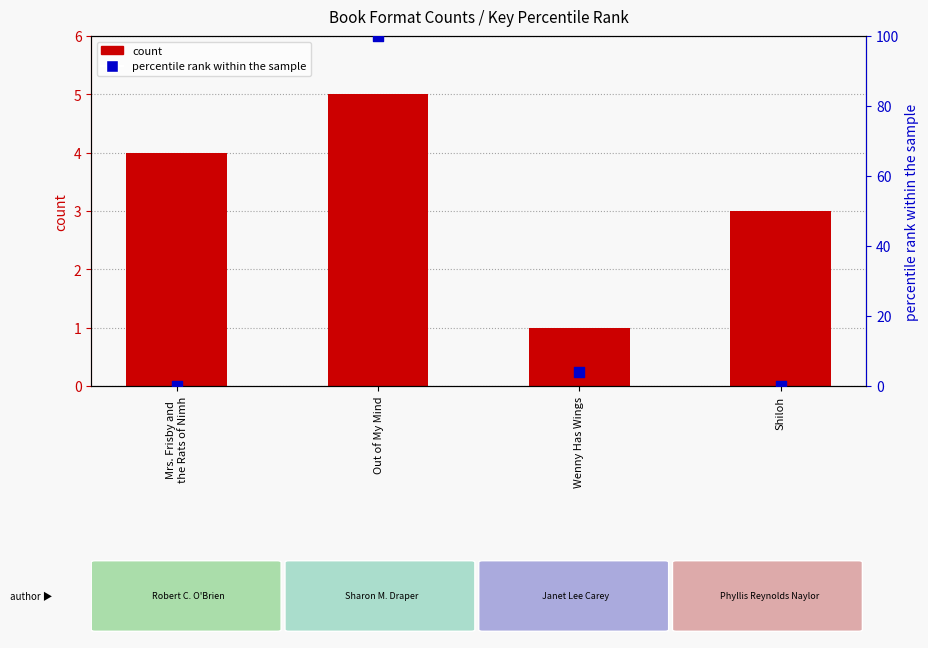

At how many categories does at least one series exceed 90?

1